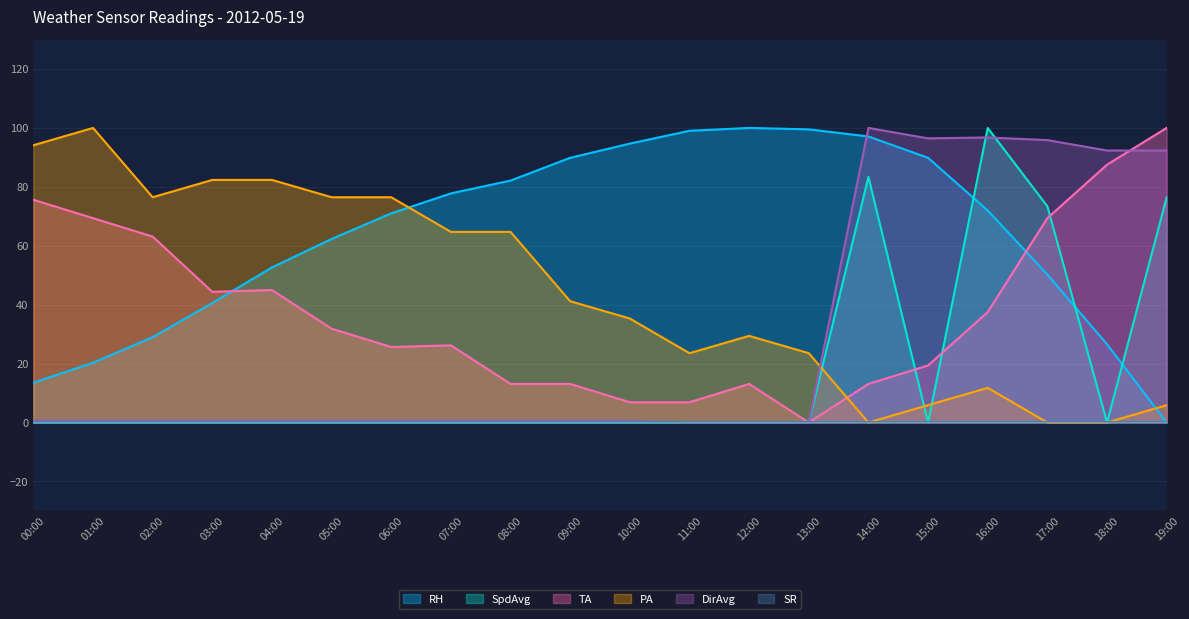

What is the value of the PA point at the 14th from the left?

23.5